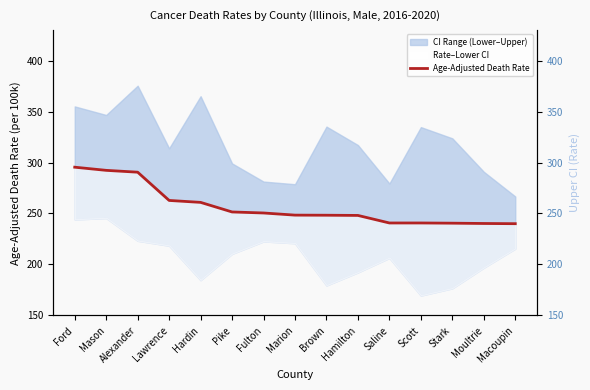

Which category has the highest value across all series?

Alexander